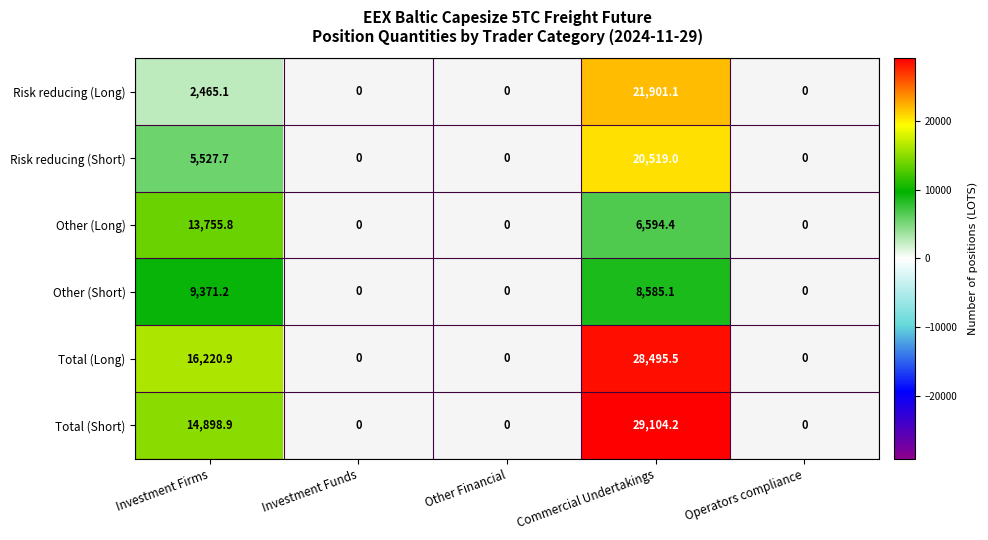

At how many categories does at least one series exceed 3615?

2